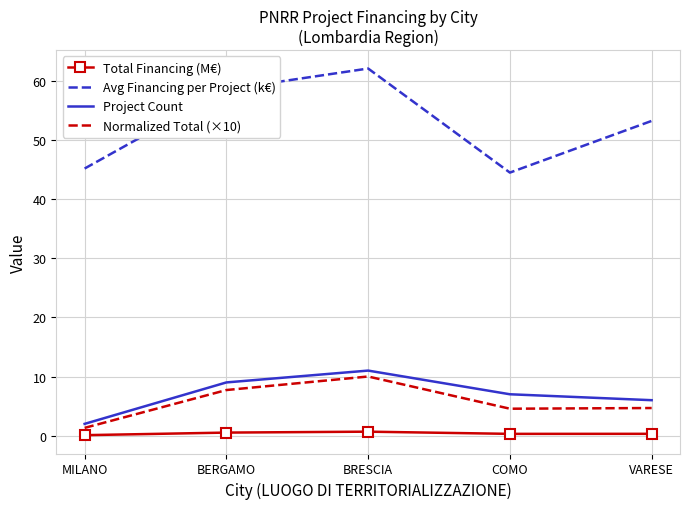

True or false: Normalized Total (×10) and Total Financing (M€) intersect in this chart.

False